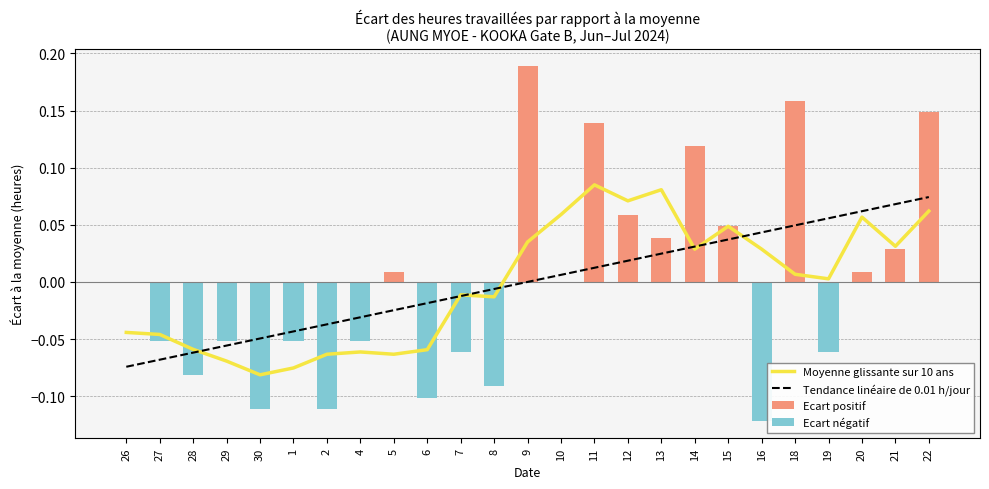

What is the sum of all Moyenne glissante sur 10 ans values?

-0.1